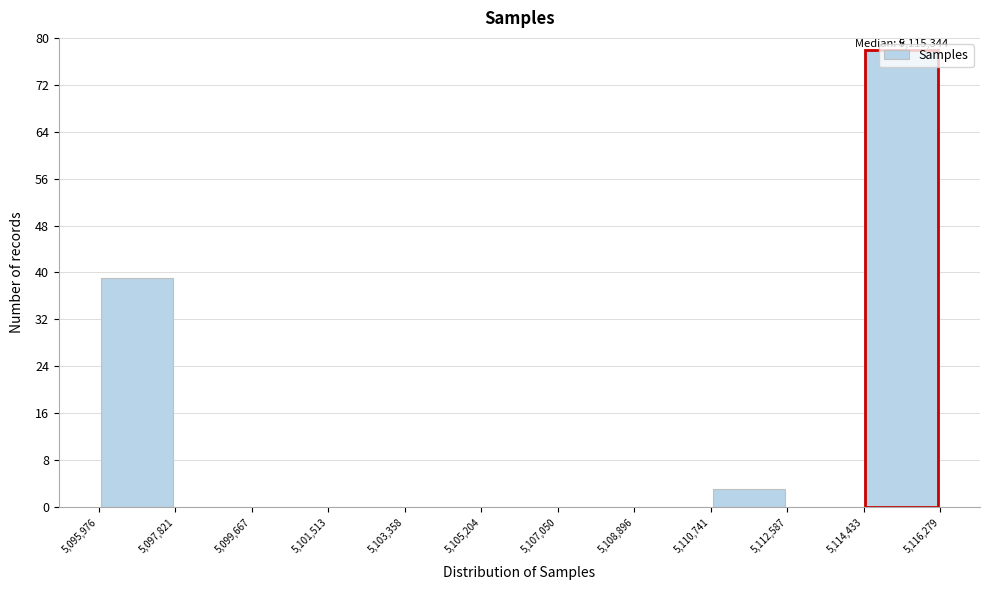

Which range on the x-axis has the tallest bar?

5,114,433 to 5,116,279